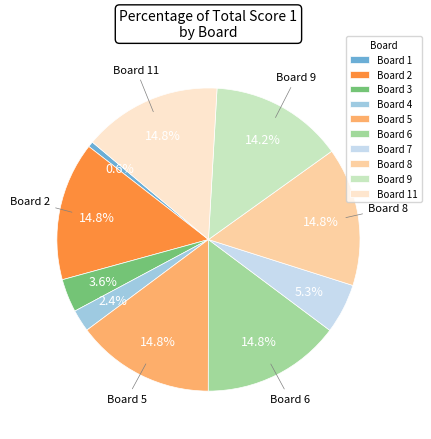

Which slice is the smallest?

Board 1